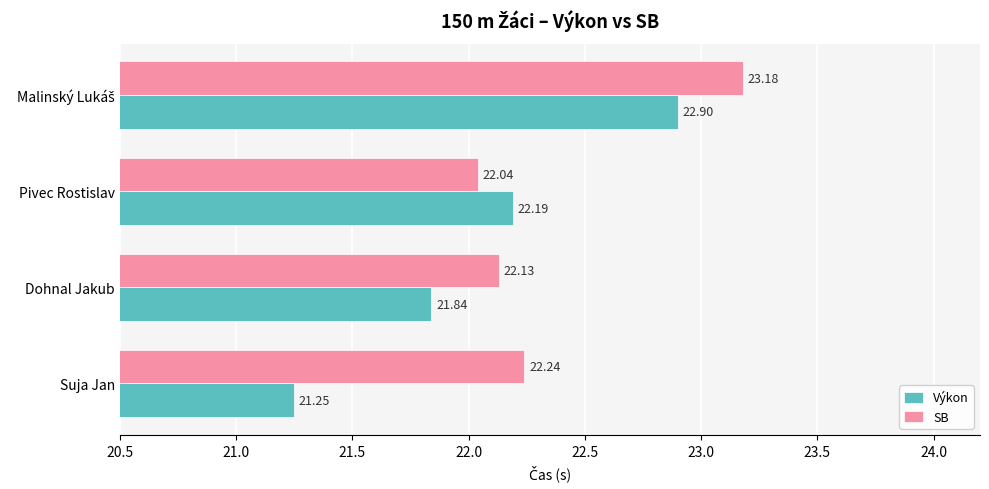

What is the difference between the second highest and minimum values in the SB series?

0.2